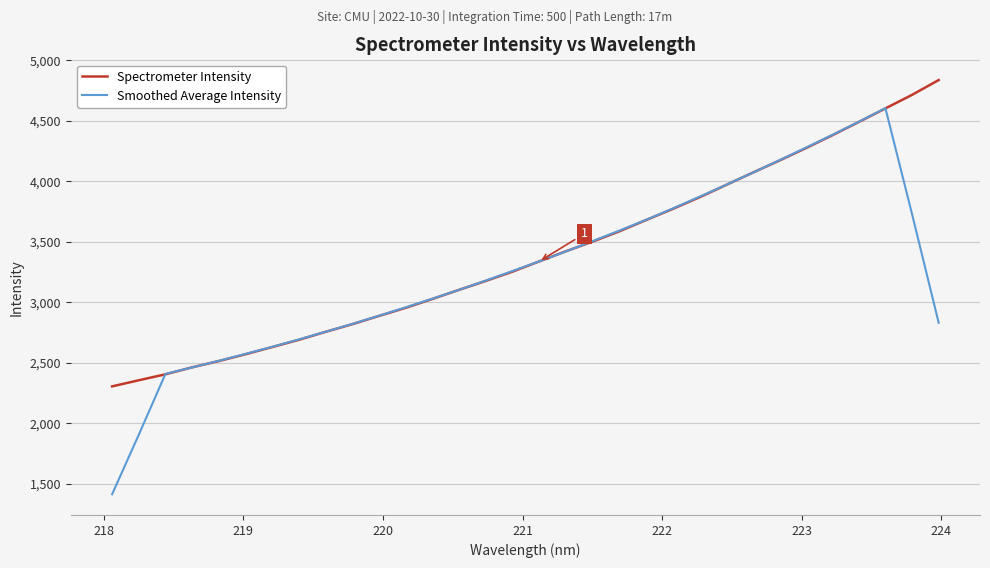

Which series has the largest total across all categories?

Spectrometer Intensity